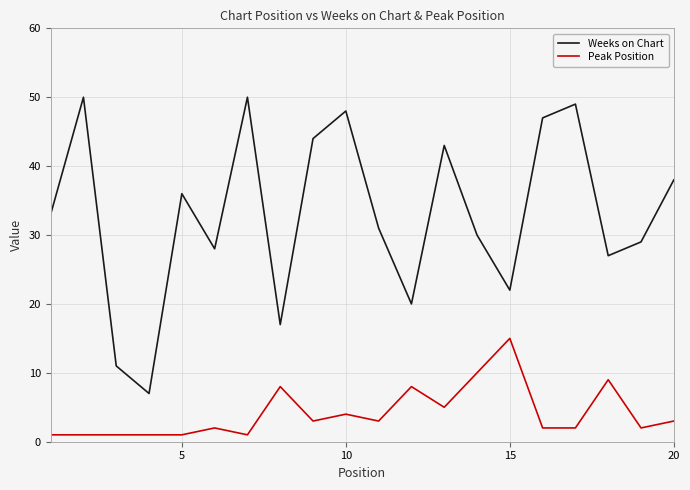

Does the chart display data point markers on the line(s)?

No